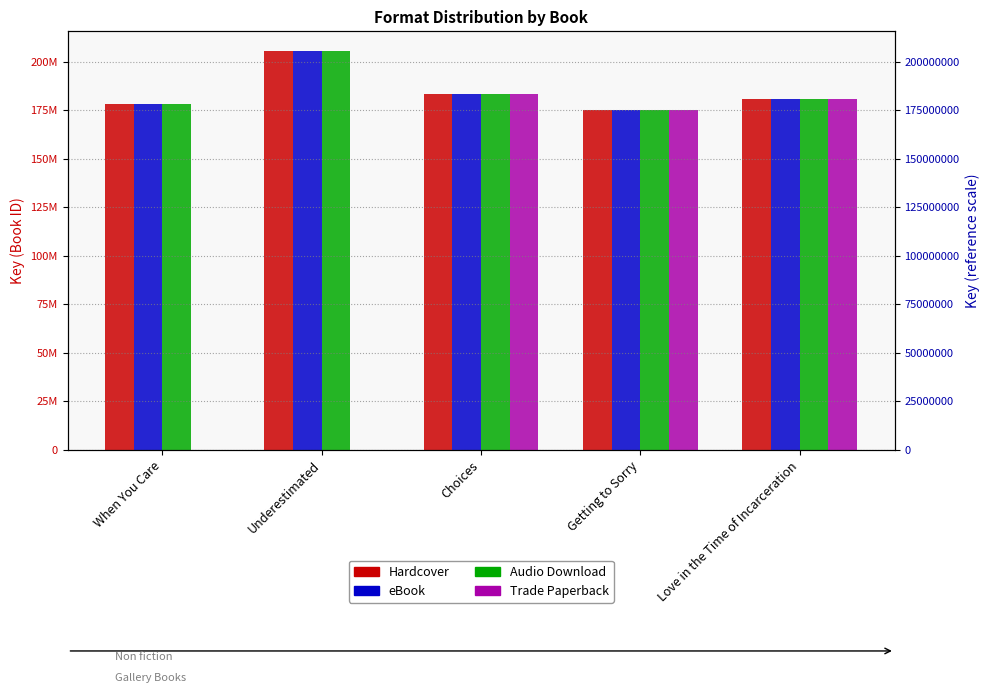

Is it true that Trade Paperback equals 70751890 at Choices?

False